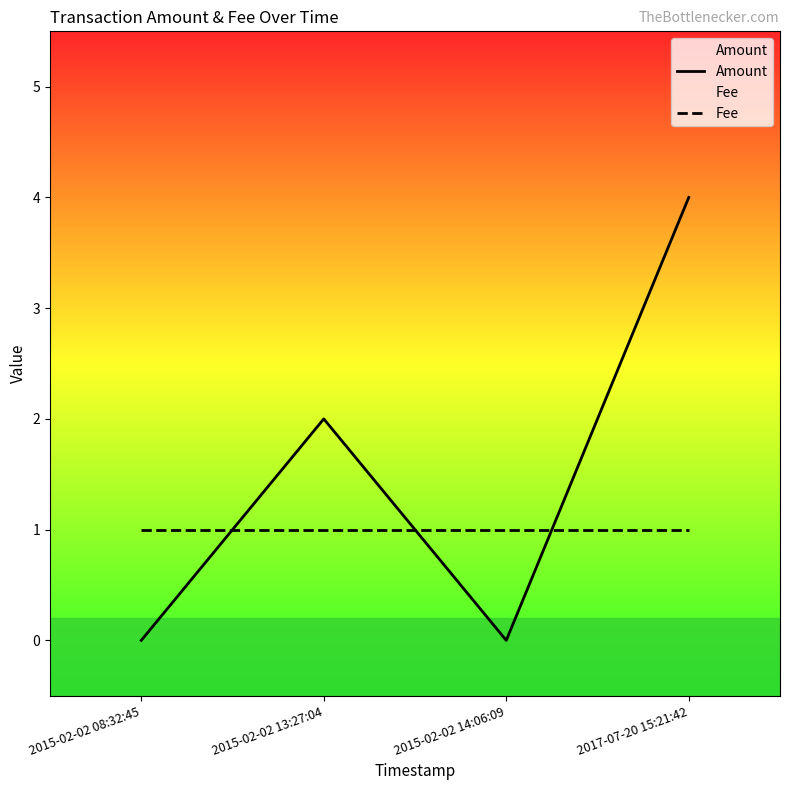

The Amount series shows 2 at 2015-02-02 08:32:45. True or false?

False